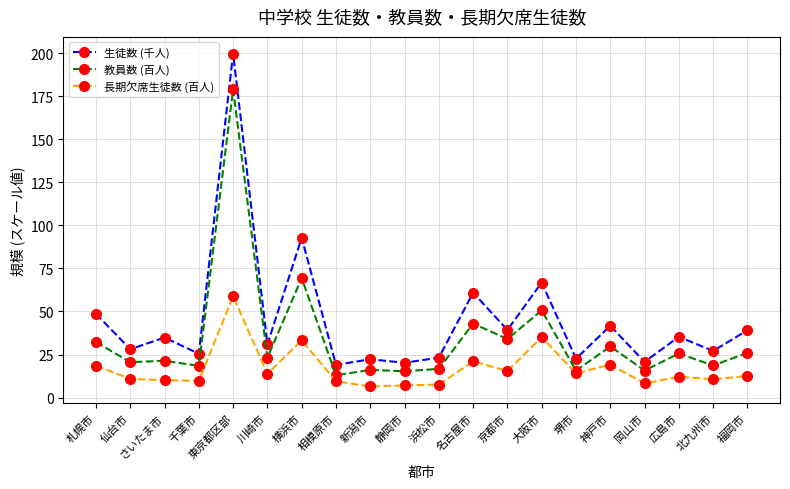

The value of 教員数 (百人) at 福岡市 is 26.0. True or false?

True